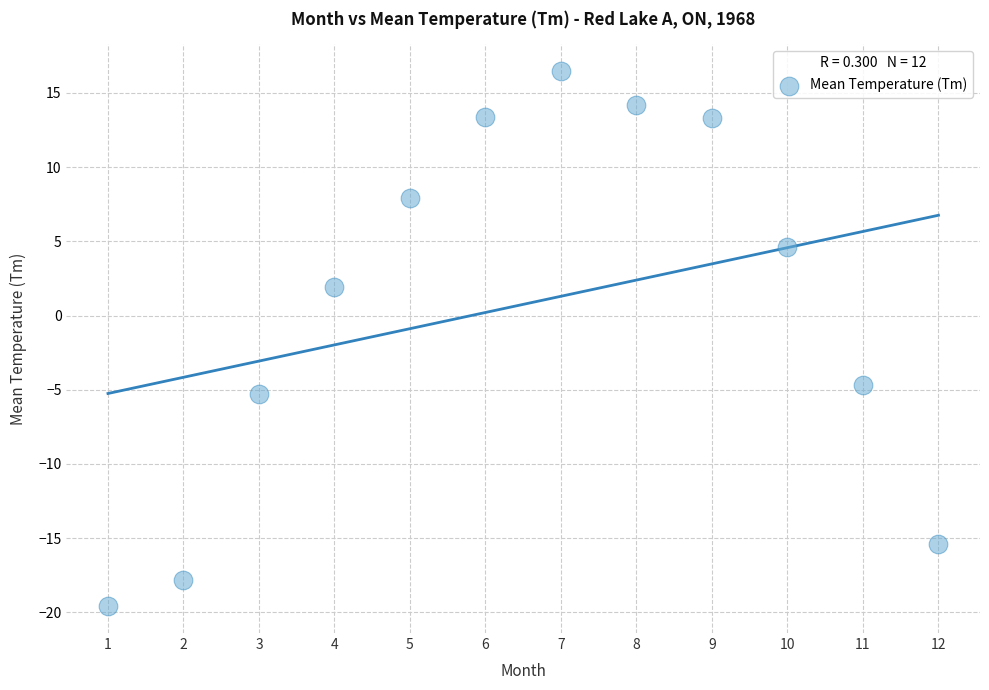

What is the range of Y values (max minus min)?

36.1